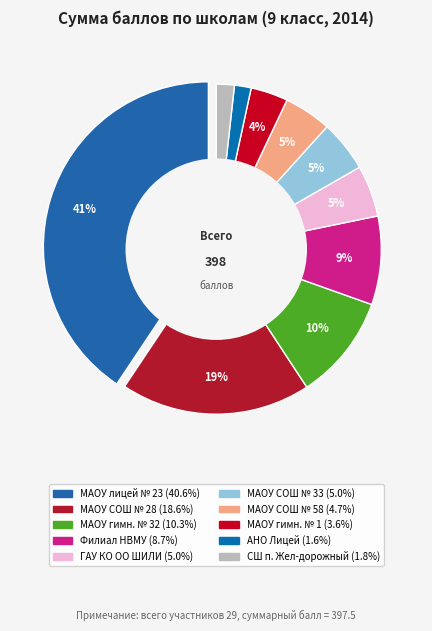

What percentage do филиал НВМУ в г. Калининграде and МАОУ гимназия № 1 together represent?

12.3%